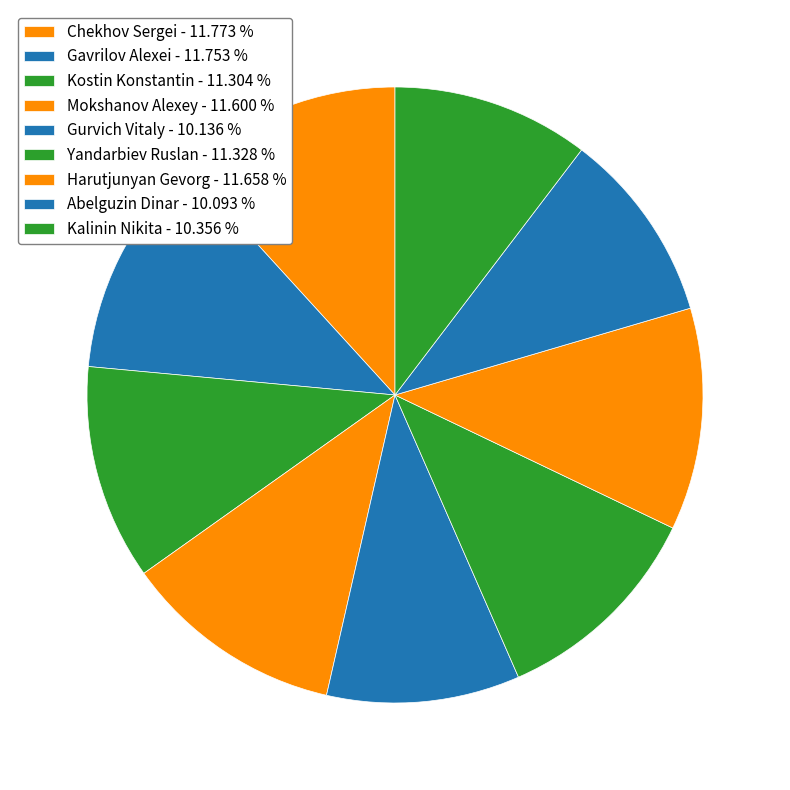

To the nearest percent, what is the combined percentage of Kalinin Nikita and Chekhov Sergei?

22%